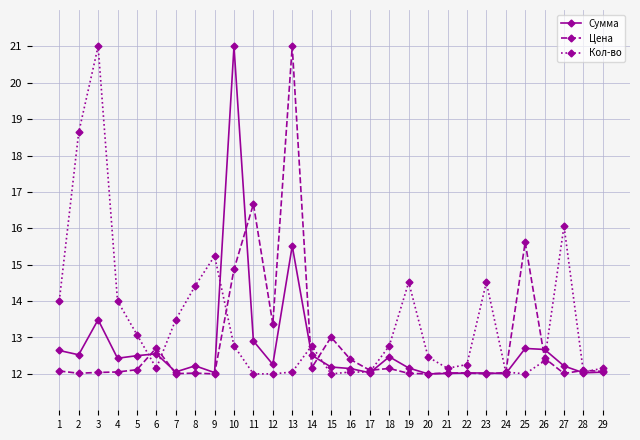

Between which two adjacent categories do Сумма and Кол-во first intersect?

5 and 6